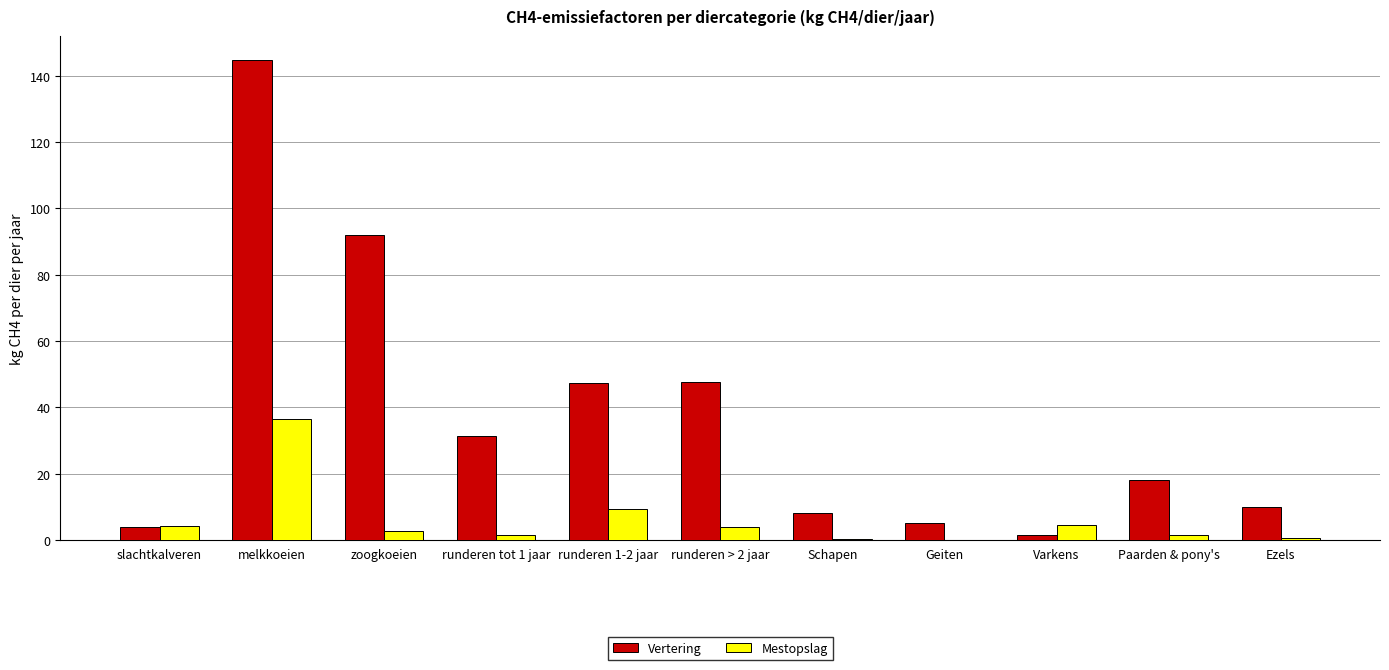

How many groups of bars are there?

11